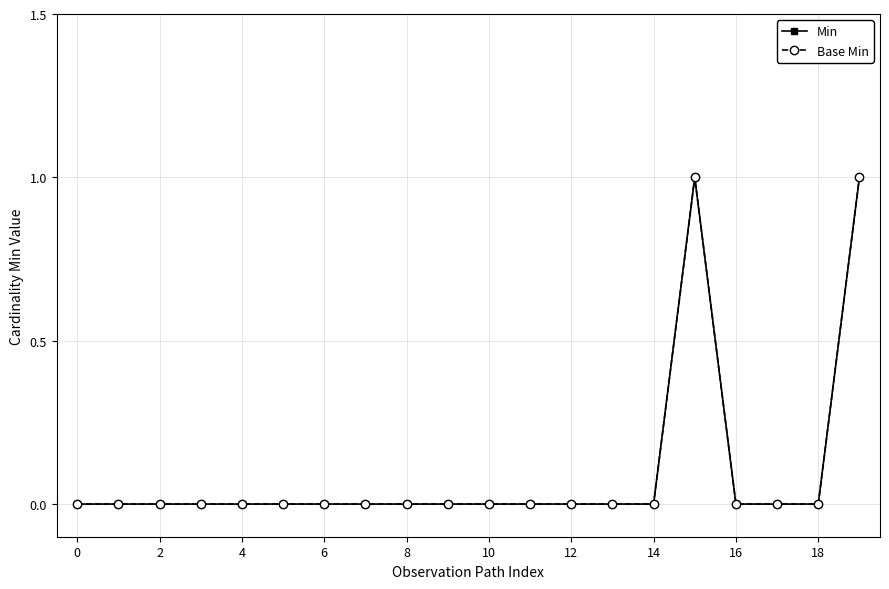

Which series has the largest range (max minus min)?

Min